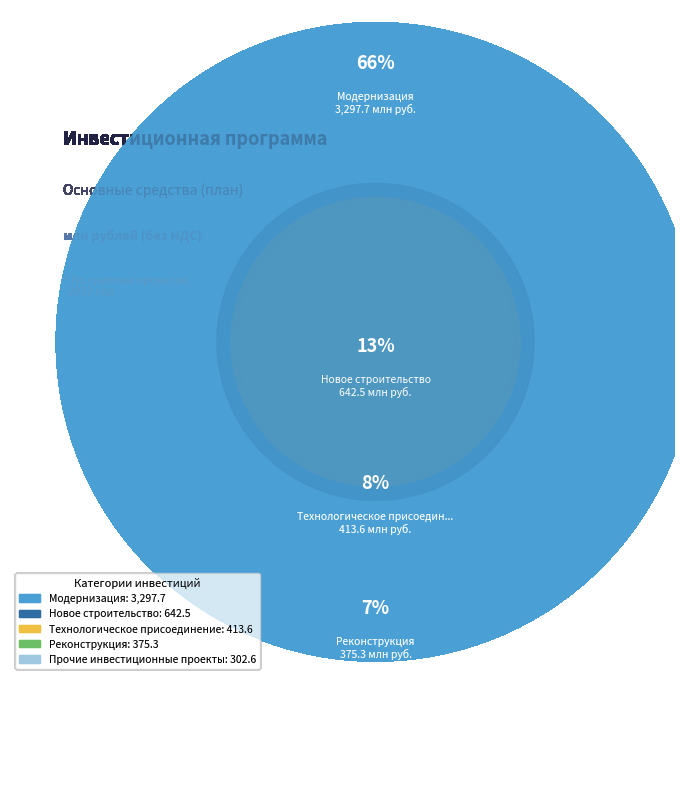

Does any single category account for the majority?

Yes